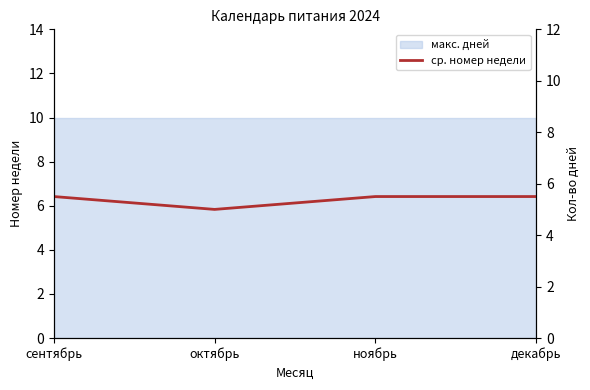

Rank the categories by value from highest to lowest.

сентябрь, ноябрь, декабрь, октябрь